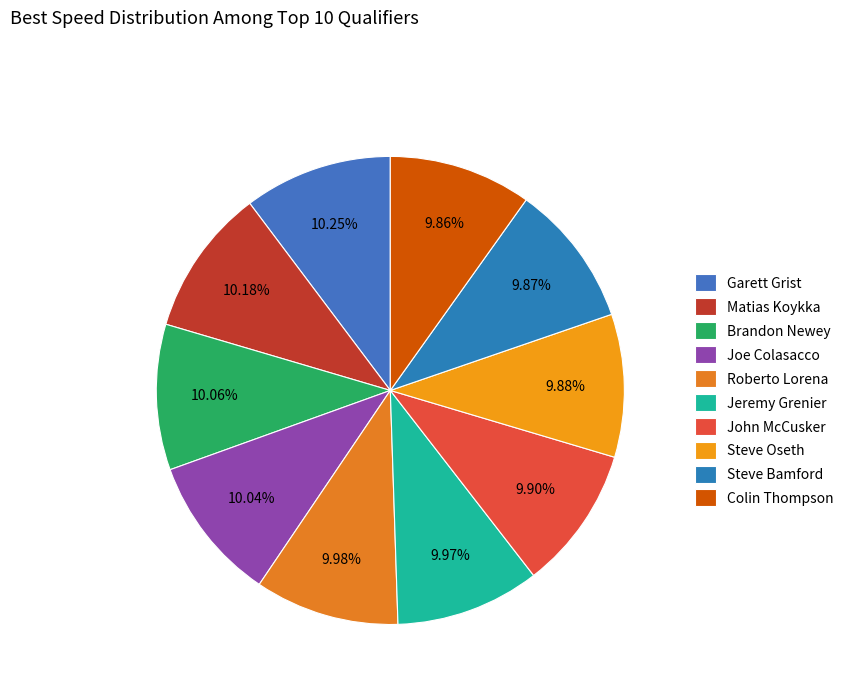

Combined, what portion of the pie is Roberto Lorena and Steve Oseth?

19.9%